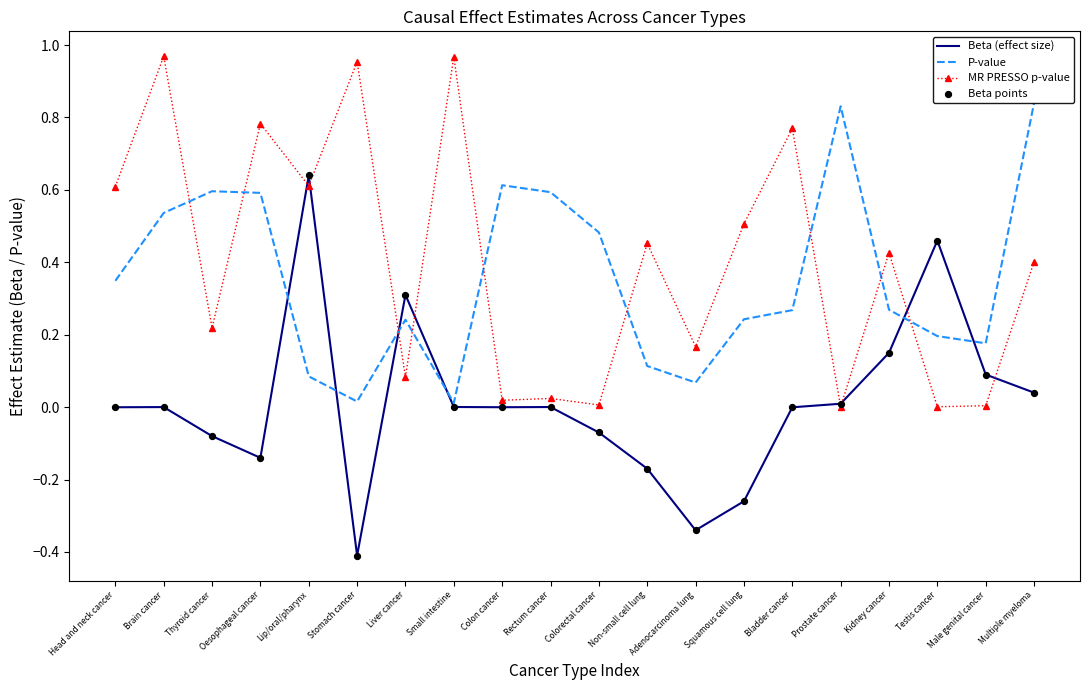

Which series has the largest total across all categories?

MR PRESSO p-value